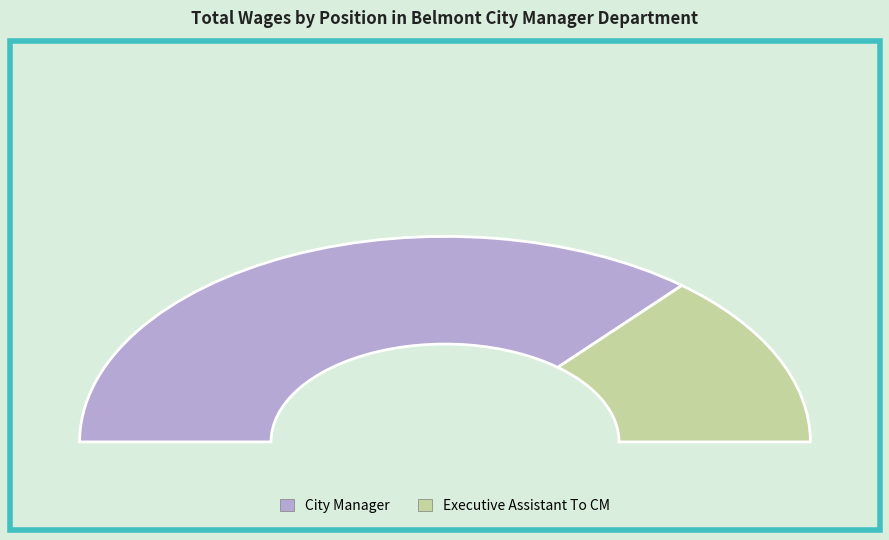

To the nearest percent, what portion does Executive Assistant To CM represent?

28%